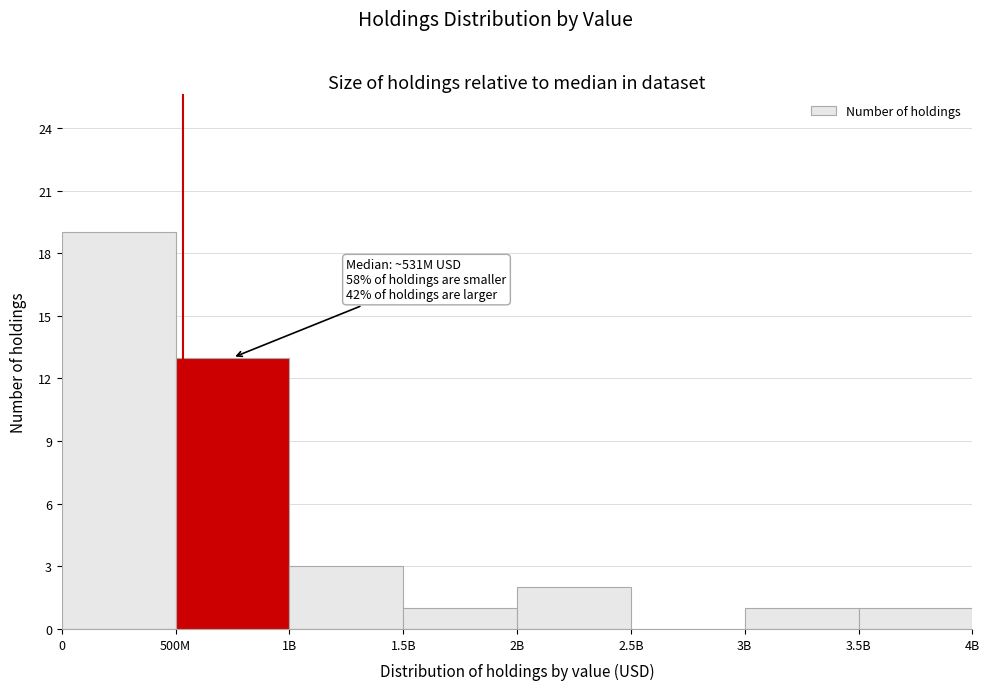

Reading right to left, transcribe all the data shown in this chart.

3.5B=1	3B=1	2.5B=0	2B=2	1.5B=1	1B=3	500M=13	0=19